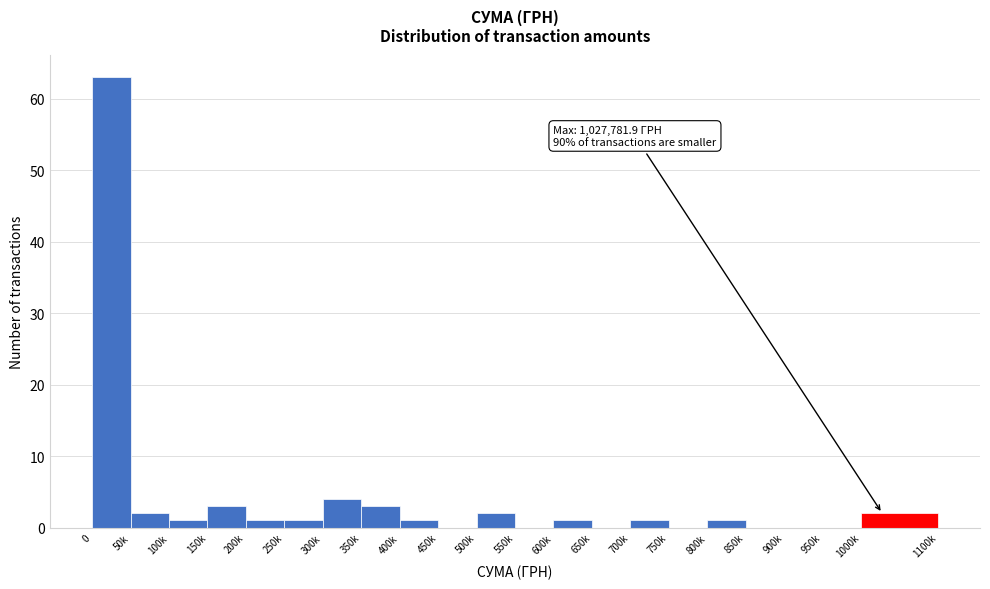

Reading left to right, list all the values displayed in this chart.

0=63	50k=2	100k=1	150k=3	200k=1	250k=1	300k=4	350k=3	400k=1	450k=0	500k=2	550k=0	600k=1	650k=0	700k=1	750k=0	800k=1	850k=0	900k=0	950k=0	1000k=2